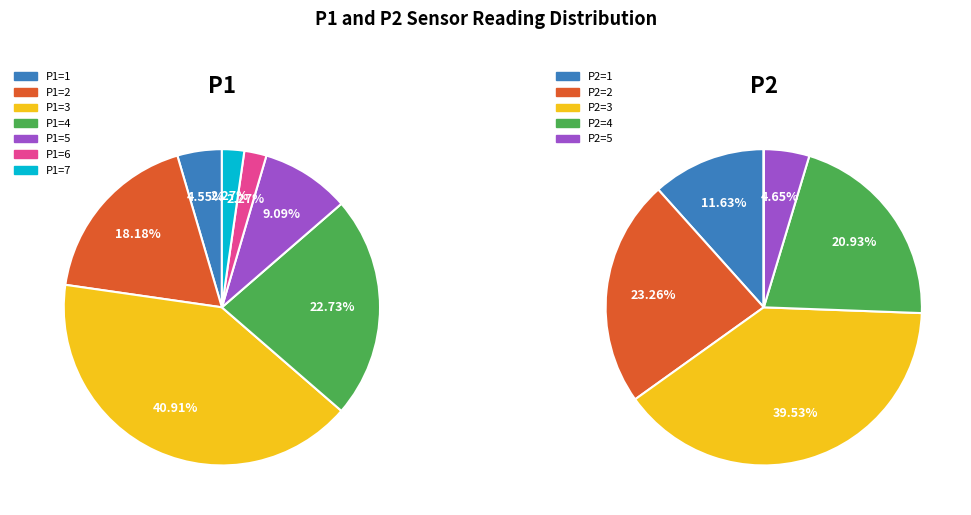

What is the largest slice in the pie chart?

P1=3